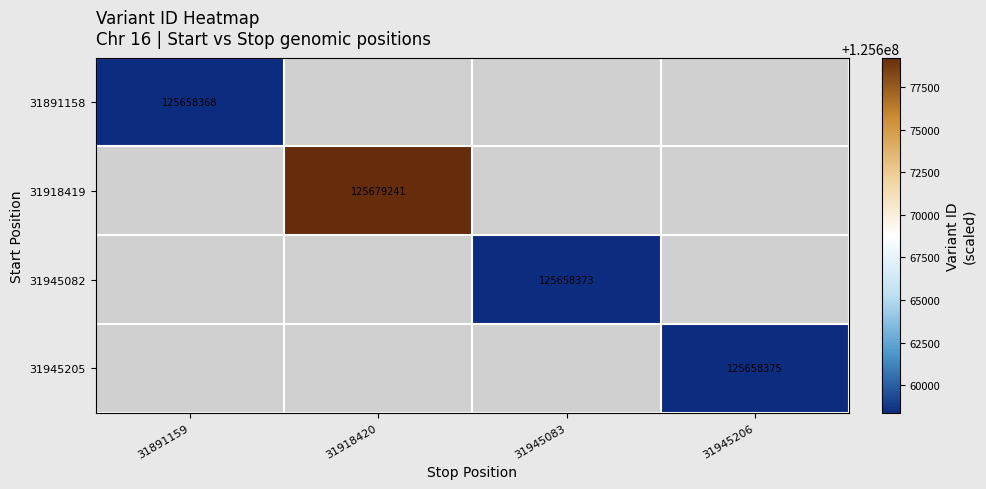

True or false: 31945082 has a value of 72434247 at 31945083.

False